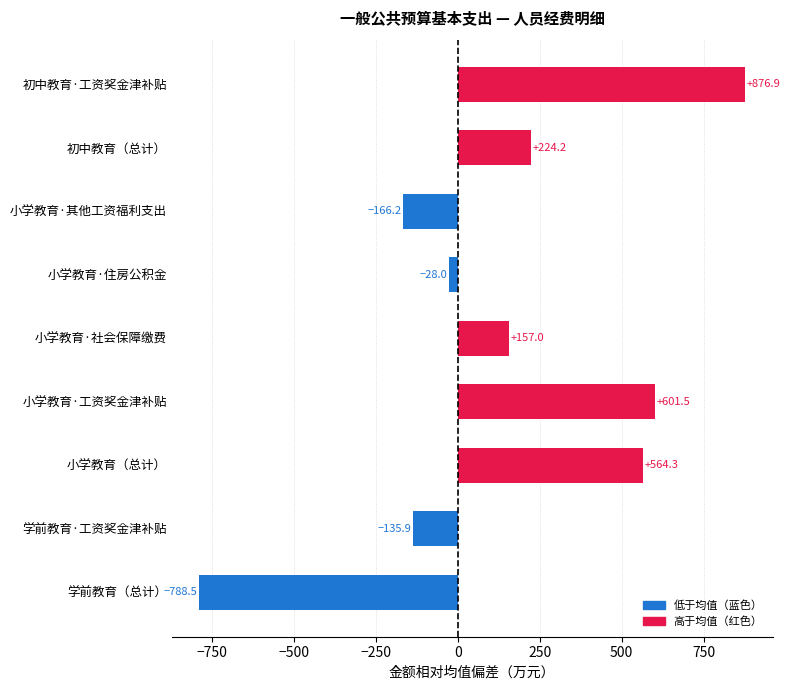

What is the ratio of the value at 初中教育（总计） to the value at 小学教育（总计）?

0.4